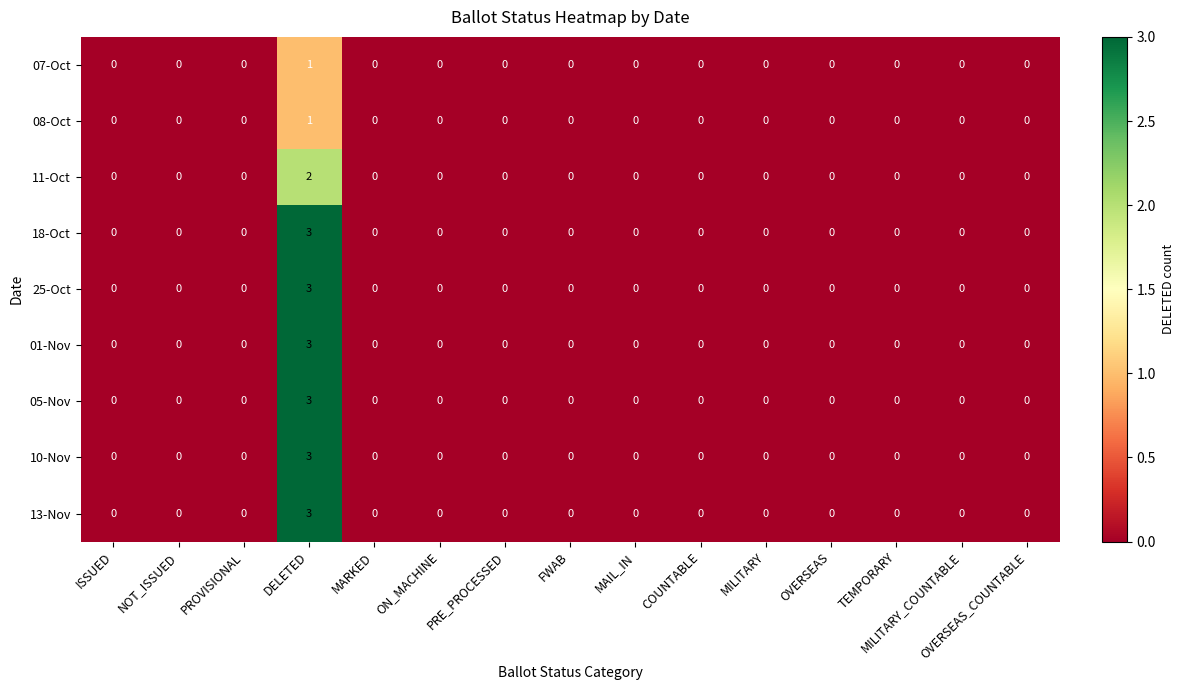

Count the number of categories in the chart.

15